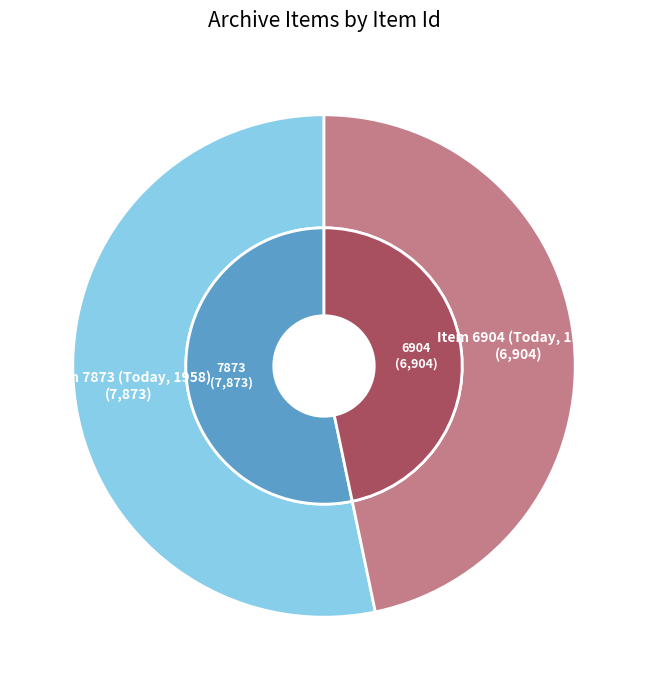

To the nearest percent, what portion does Item 7873 (Today, 1958) represent?

53%